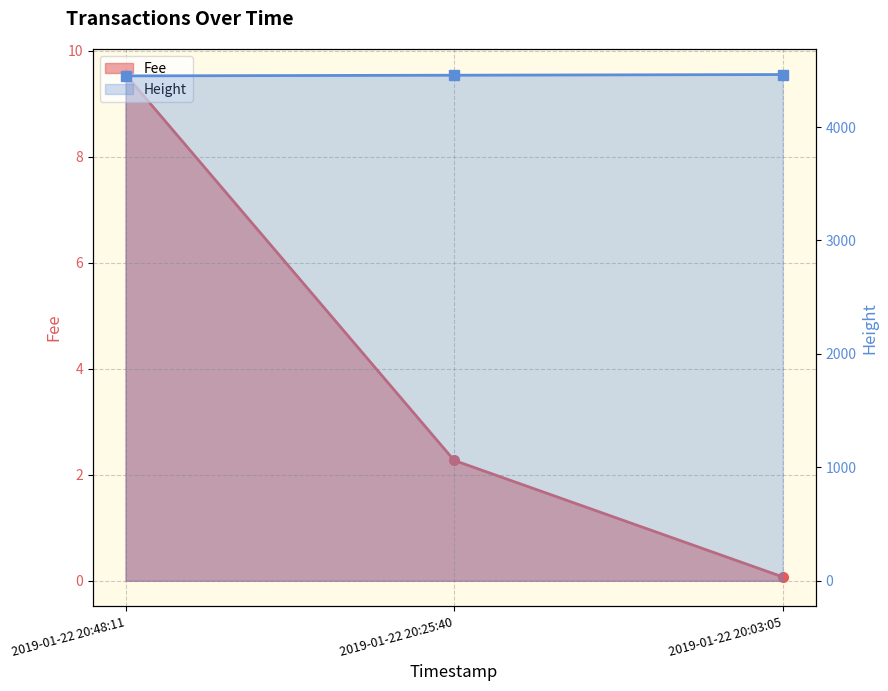

What is the value of the 1st point from the left?

4451